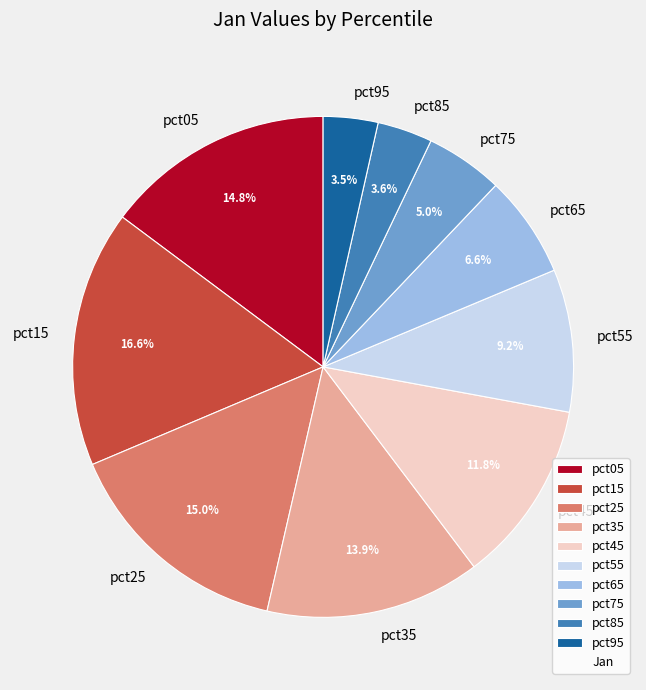

Between pct25 and pct85, which is larger?

pct25